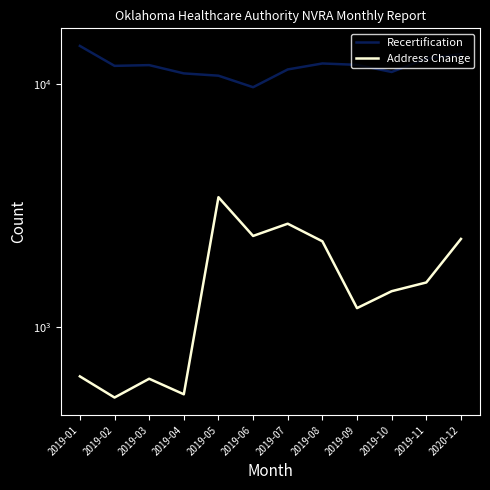

At which category is the sum across all series the highest?

2020-12